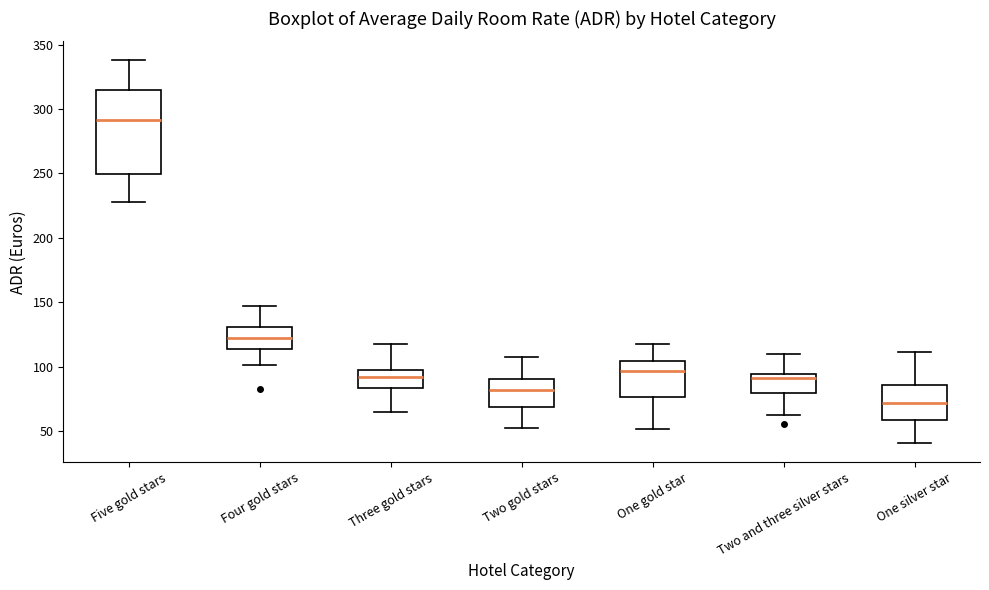

Which box's median line is the lowest?

One silver star